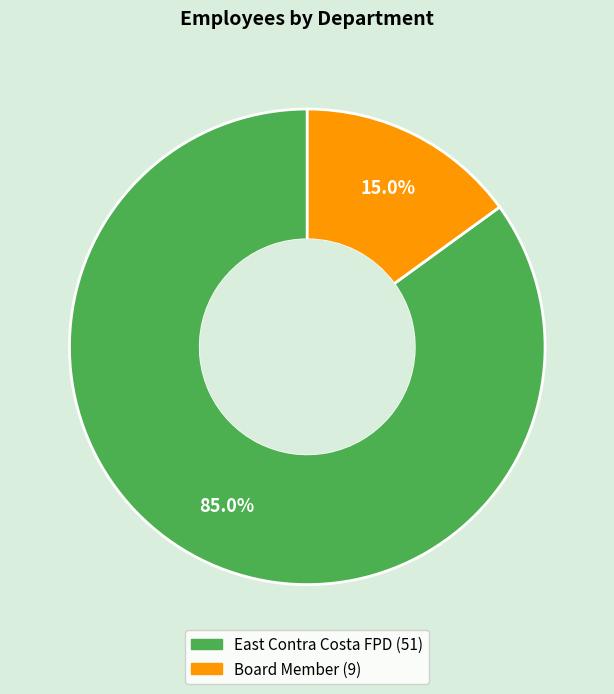

To the nearest percent, what percentage of the pie is East Contra Costa FPD?

85%